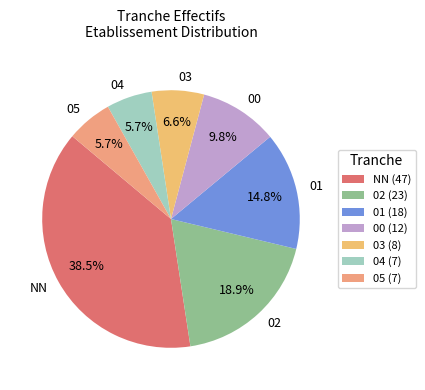

To the nearest percent, what is the average slice percentage?

14%